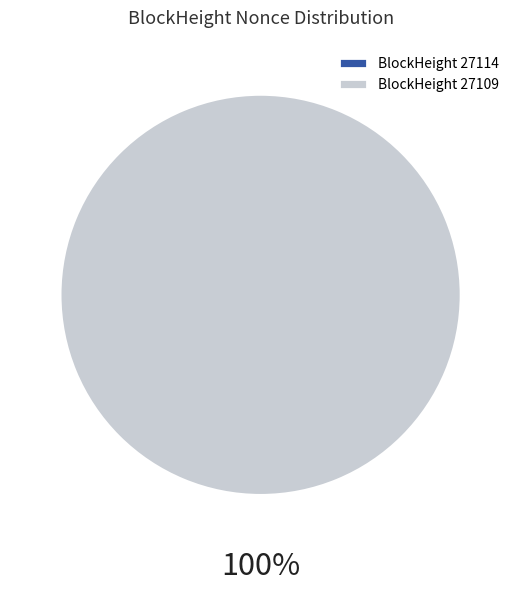

Rank the categories by value from highest to lowest.

27109, 27114